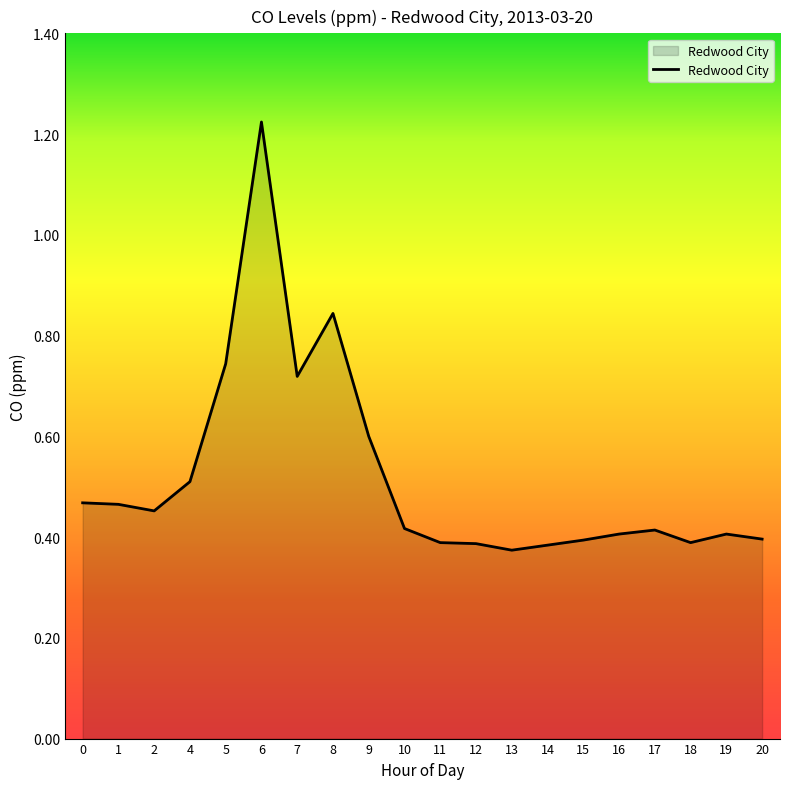

Which label corresponds to the largest value in the chart?

6